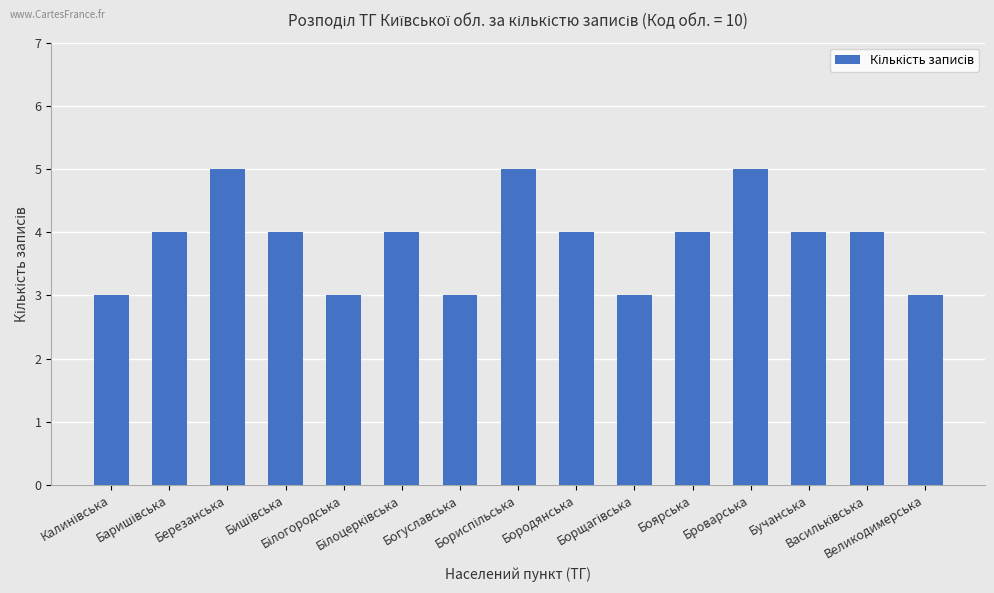

What is the smallest value displayed?

3